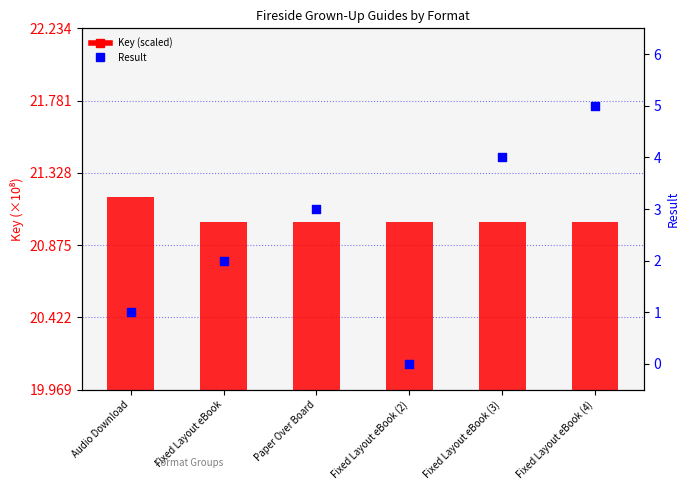

Which series contains the lowest Y value?

Result